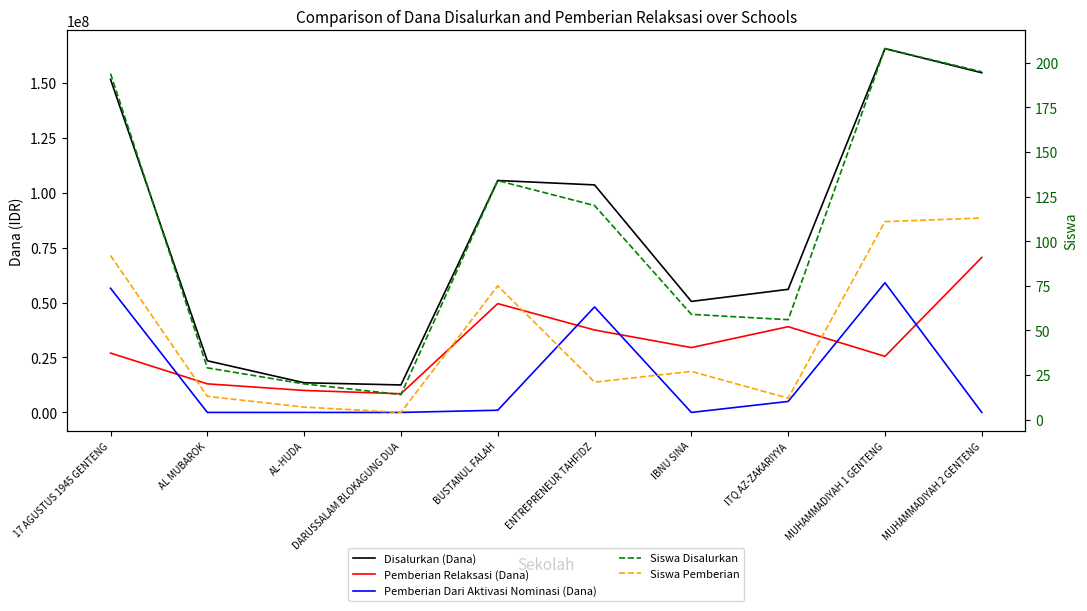

Which series has the largest range (max minus min)?

Disalurkan (Dana)